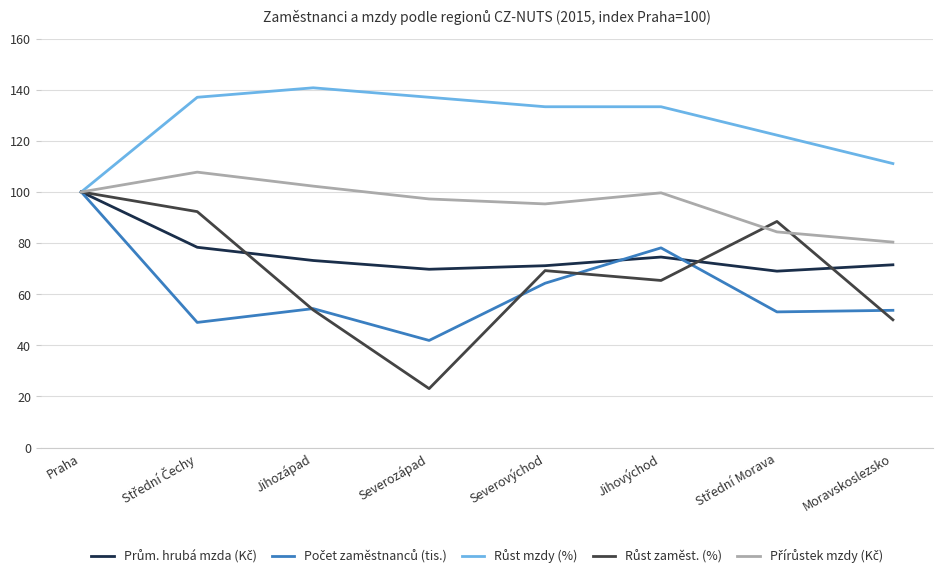

What is the difference between the highest and lowest values at Severovýchod?

69.0